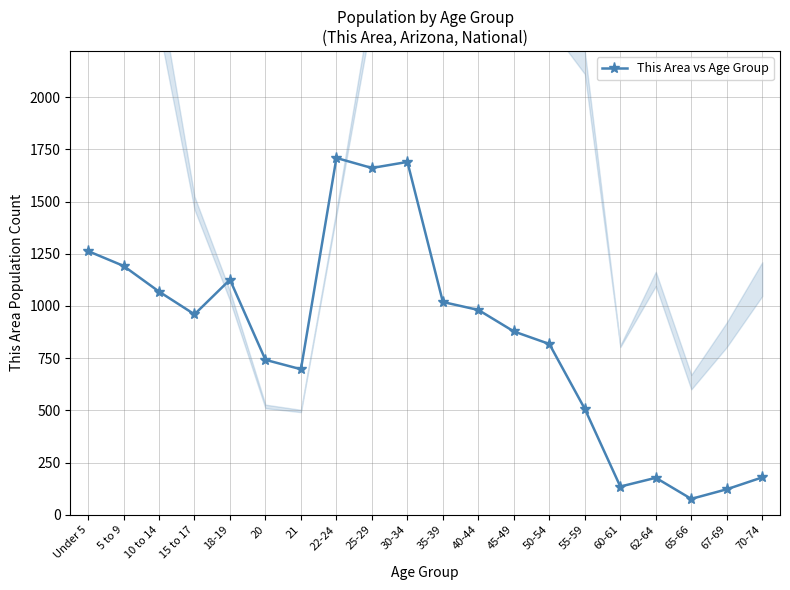

What is the average value?

850